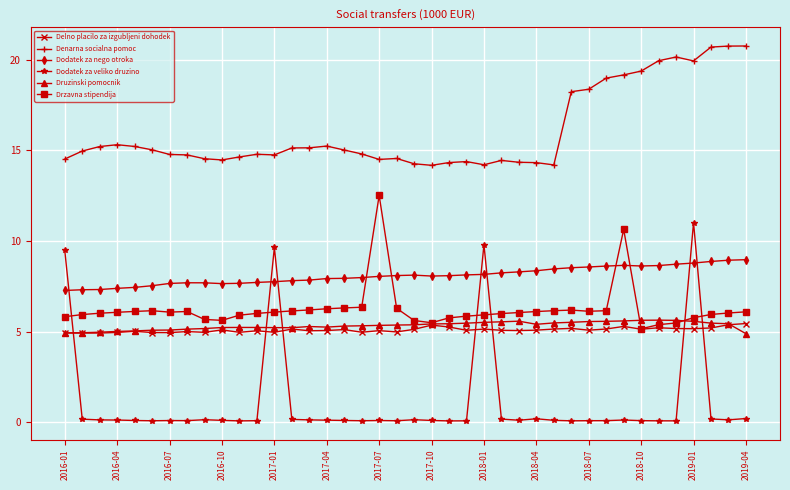

Which series has the largest total across all categories?

Denarna socialna pomoc